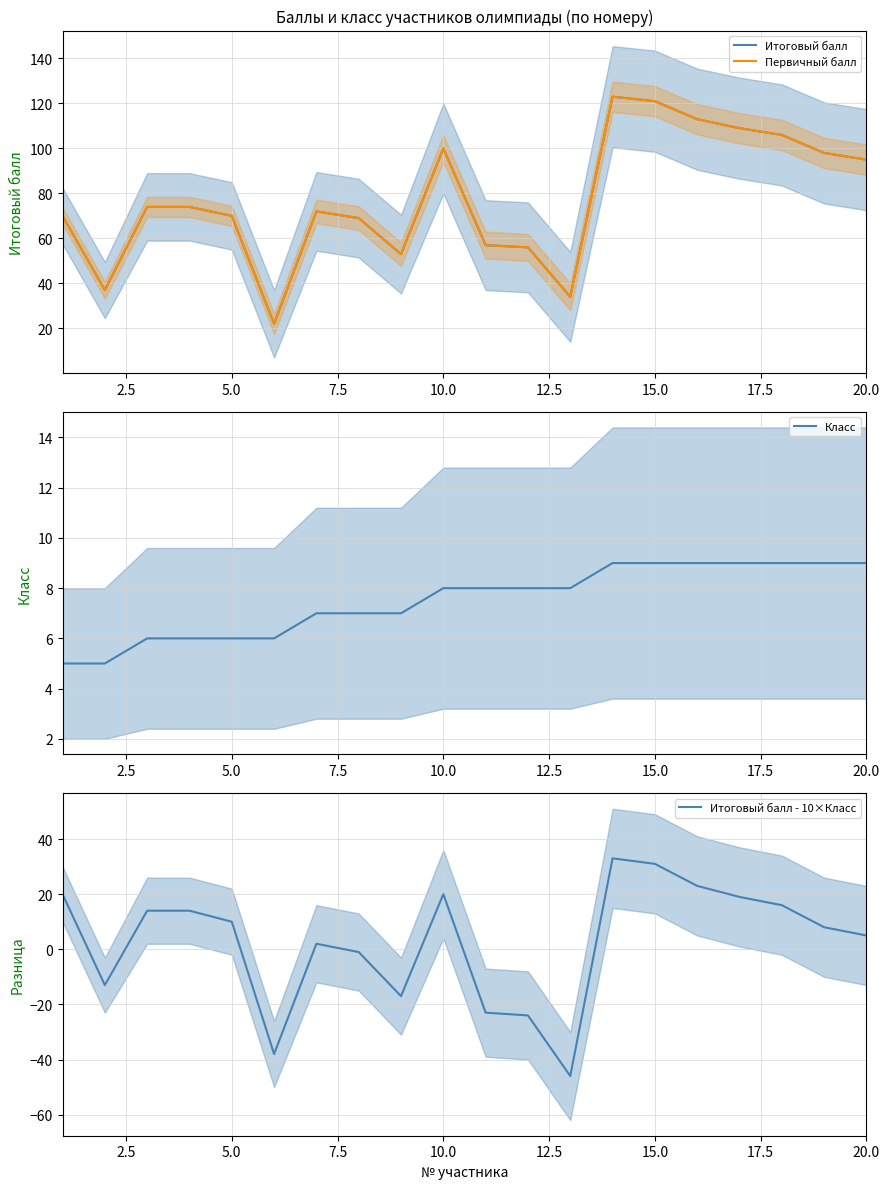

What is the highest value of the Класс series?

9